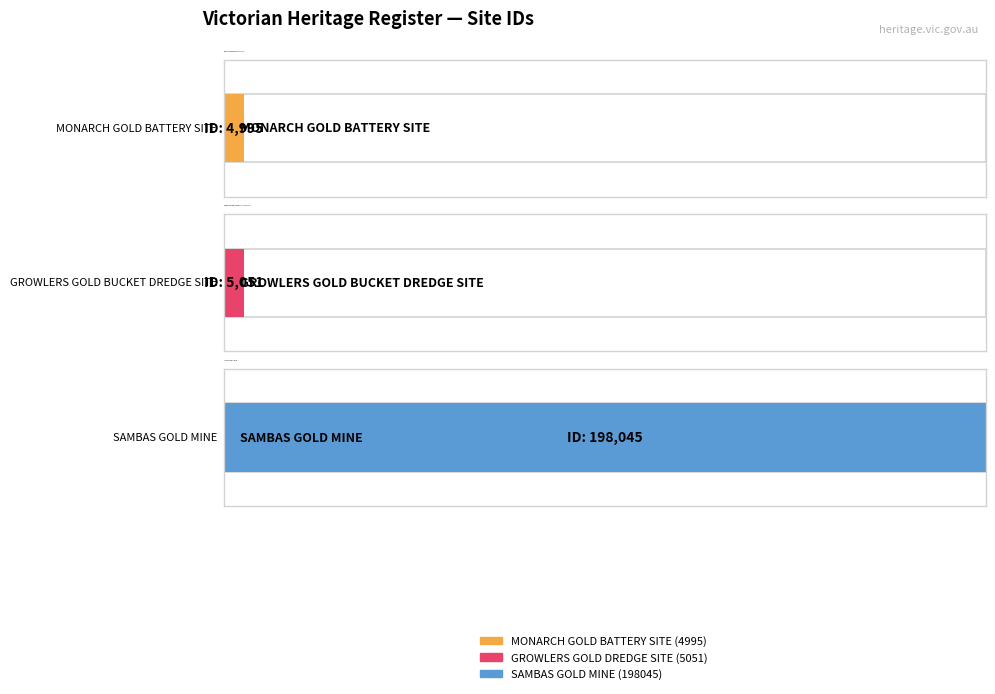

Reading left to right, extract all data points from this chart.

4995	5051	198045